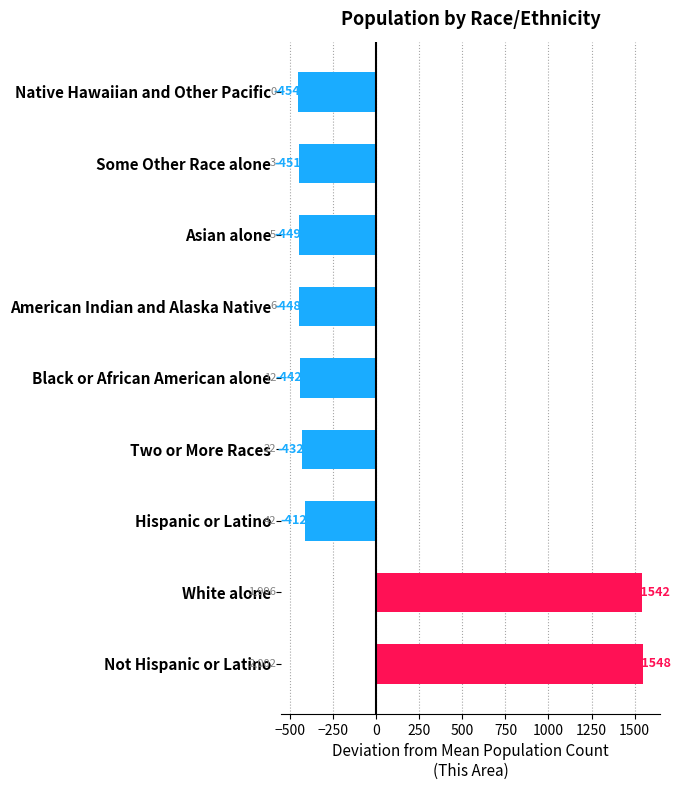

What is the greatest value displayed?

1547.8